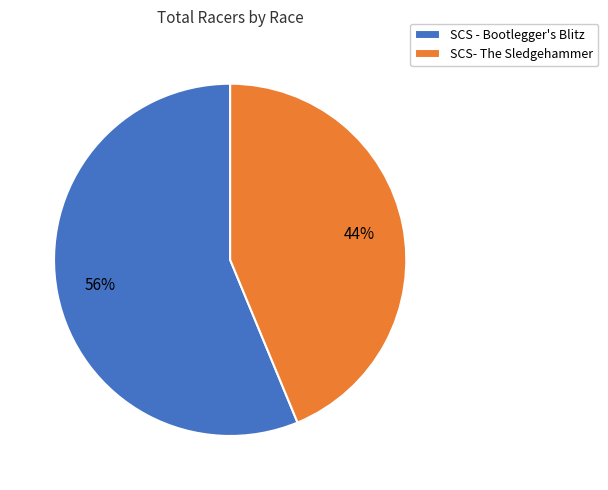

To the nearest percent, what is the average slice percentage?

50%